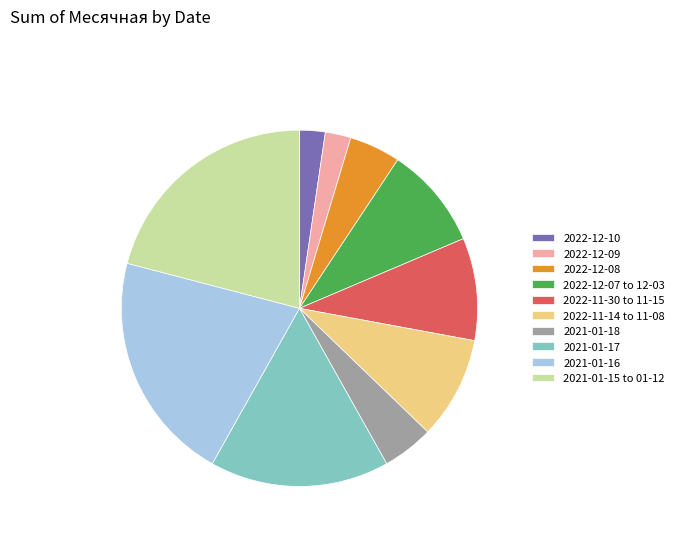

Count the number of slices in the pie.

10